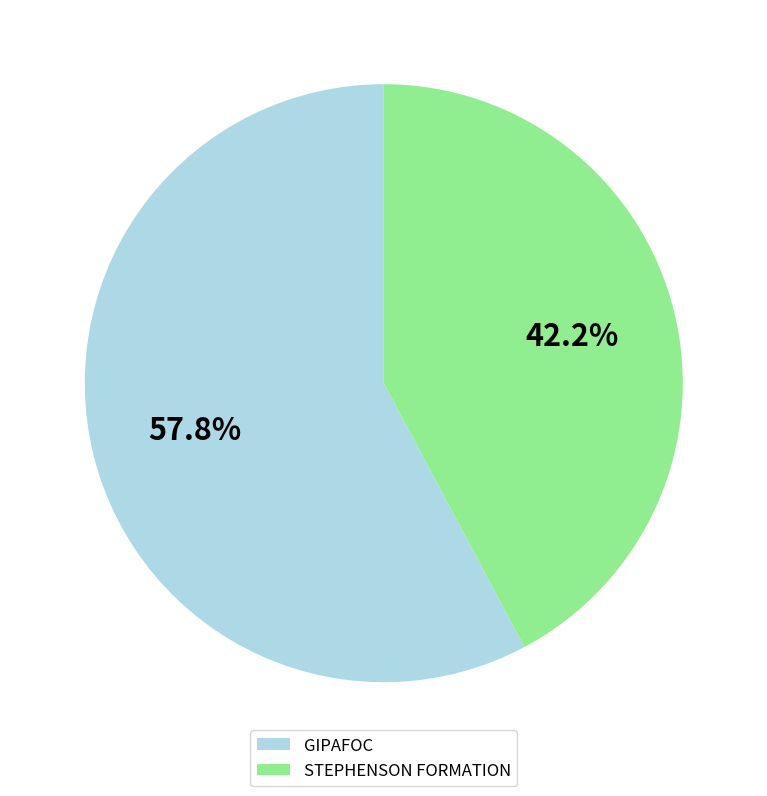

Is there a majority slice in this chart?

Yes